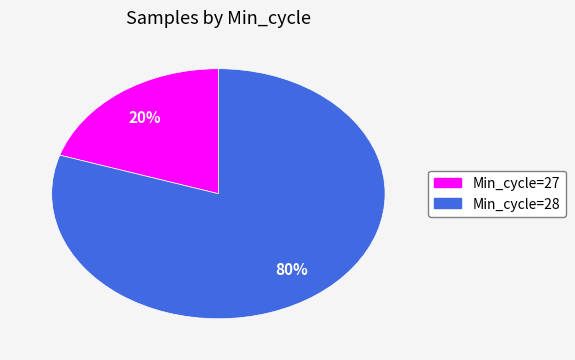

Does any single category account for the majority?

Yes